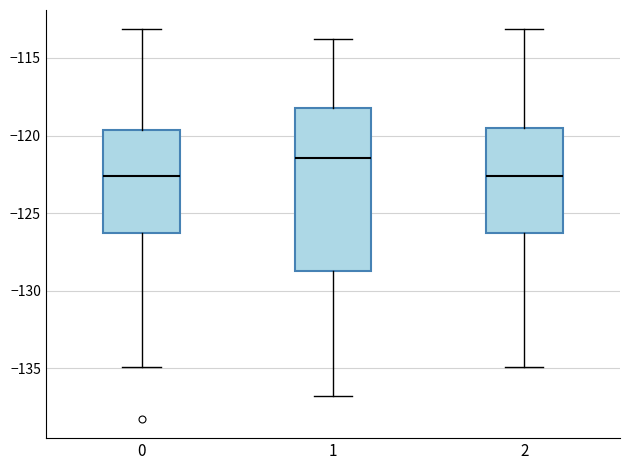

Where does the lower whisker of the box at x = 1 end on the y-axis? The values are not printed on the chart, so give them approximately, as read against the axis.

-137.0